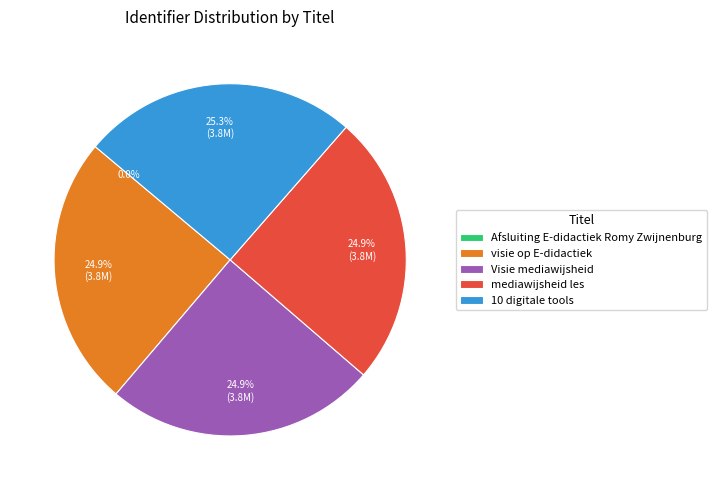

What is the ratio of the value at visie op E-didactiek to the value at mediawijsheid les?

1.0